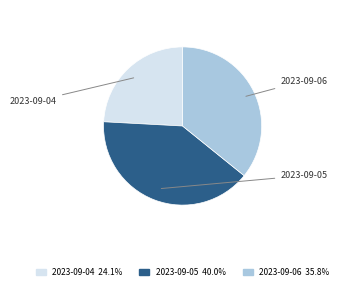

Does any single category account for the majority?

No